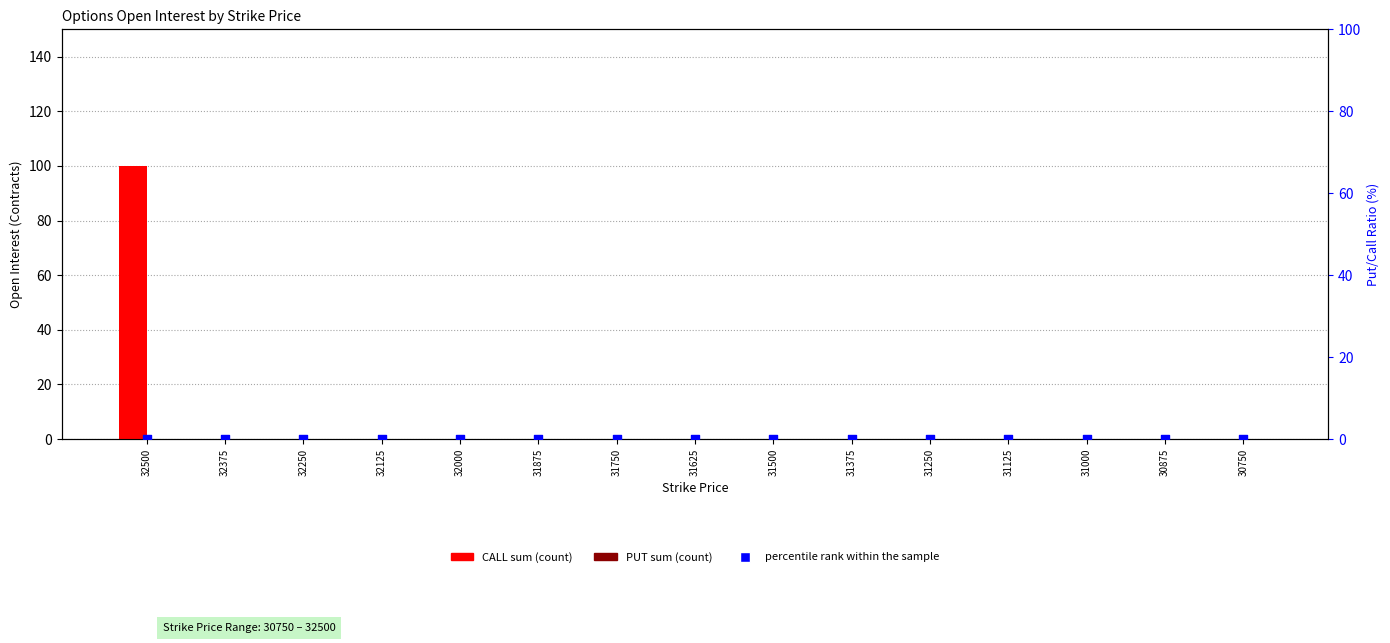

Which series contains the highest Y value?

CALL sum